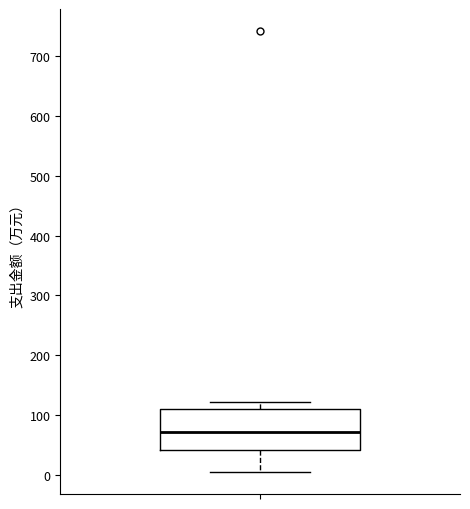

Read this box plot against the y-axis: the position of the median line, the range covered by the box, and the ends of both whiskers. The values are not printed on the chart, so give them approximately, as read against the axis.

median 70, box 40 to 110, whiskers 0 to 120